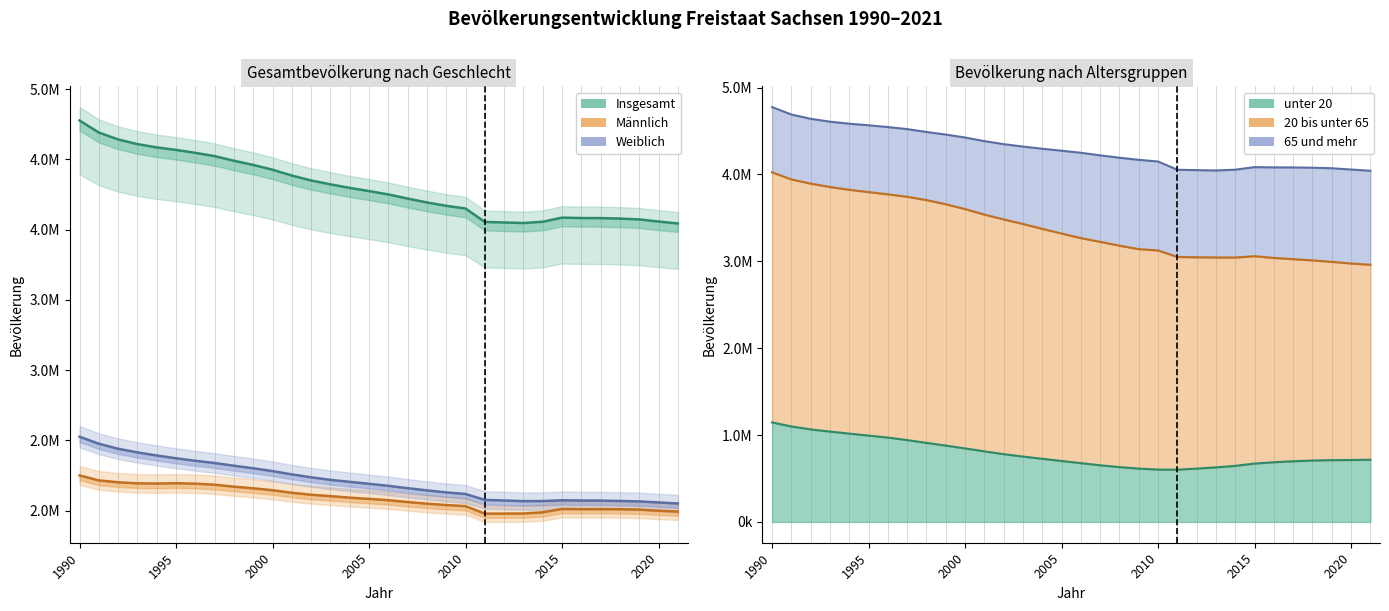

Reading left to right, extract all data points from this chart.

Insgesamt: 4775914	4690246	4641108	4607775	4584345	4566603	4545702	4522412	4489415	4459686	4425581	4384192	4349059	4321437	4296284	4273754	4249774	4220200	4192801	4168732	4149477	4054182	4050204	4046385	4055274	4084851	4081783	4081308	4077937	4071971	4056941	4043002
Männlich: 2250153	2214693	2201310	2193846	2192299	2194597	2191334	2184168	2170172	2158726	2144676	2126723	2112497	2102768	2091821	2083240	2073755	2060804	2049173	2039451	2031630	1978178	1978504	1979164	1987607	2011561	2009991	2010214	2009619	2006722	1999026	1992884
Weiblich: 2525761	2475553	2439798	2413929	2392046	2372006	2354368	2338244	2319243	2300960	2280905	2257469	2236562	2218669	2204463	2190514	2176019	2159396	2143628	2129281	2117847	2076004	2071700	2067221	2067667	2073290	2071792	2071094	2068318	2065249	2057915	2050118